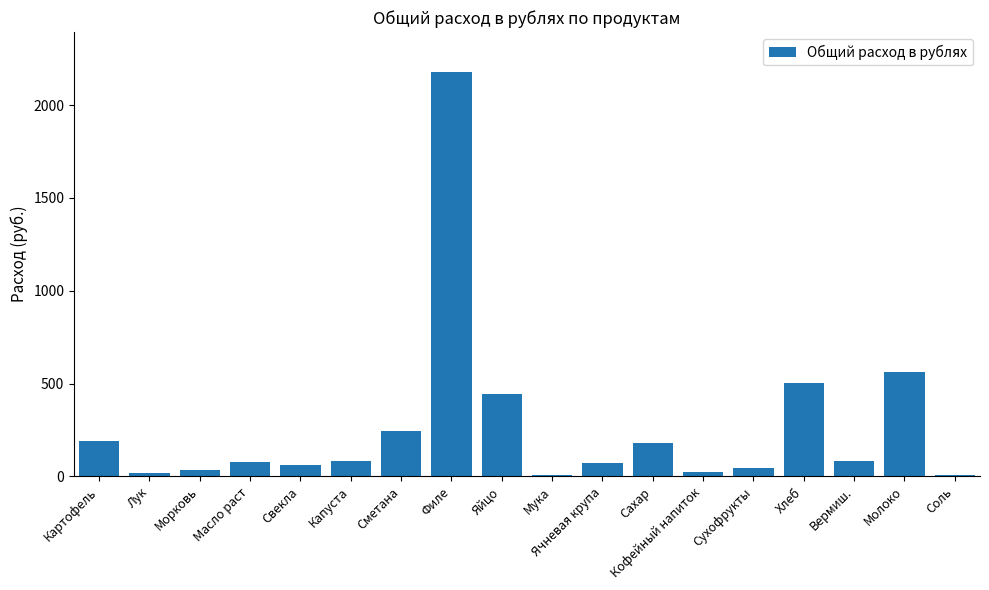

What is the change in value from Морковь to Масло раст?

+41.7